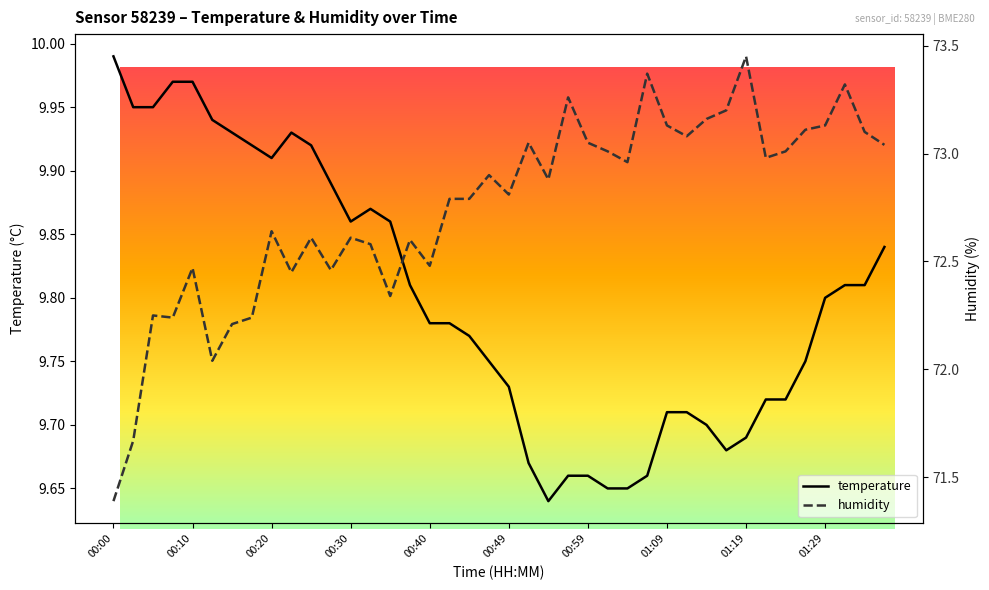

List the series in order of their peak value, highest first.

humidity, temperature